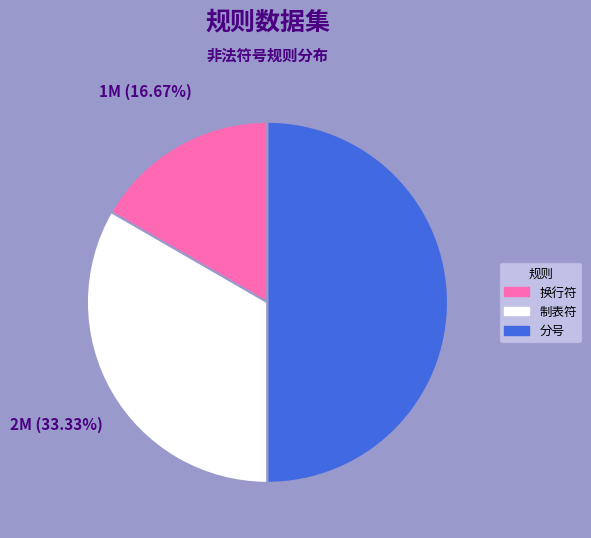

Does 制表符 account for over 50% of the chart?

No